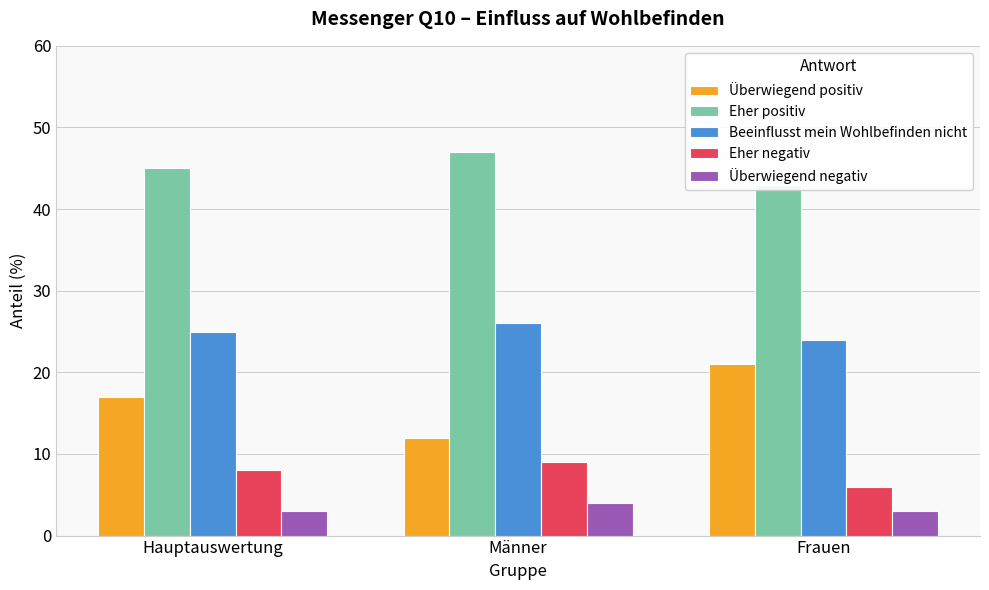

Is the value of Überwiegend positiv at Hauptauswertung greater than the value of Überwiegend negativ at Hauptauswertung?

Yes